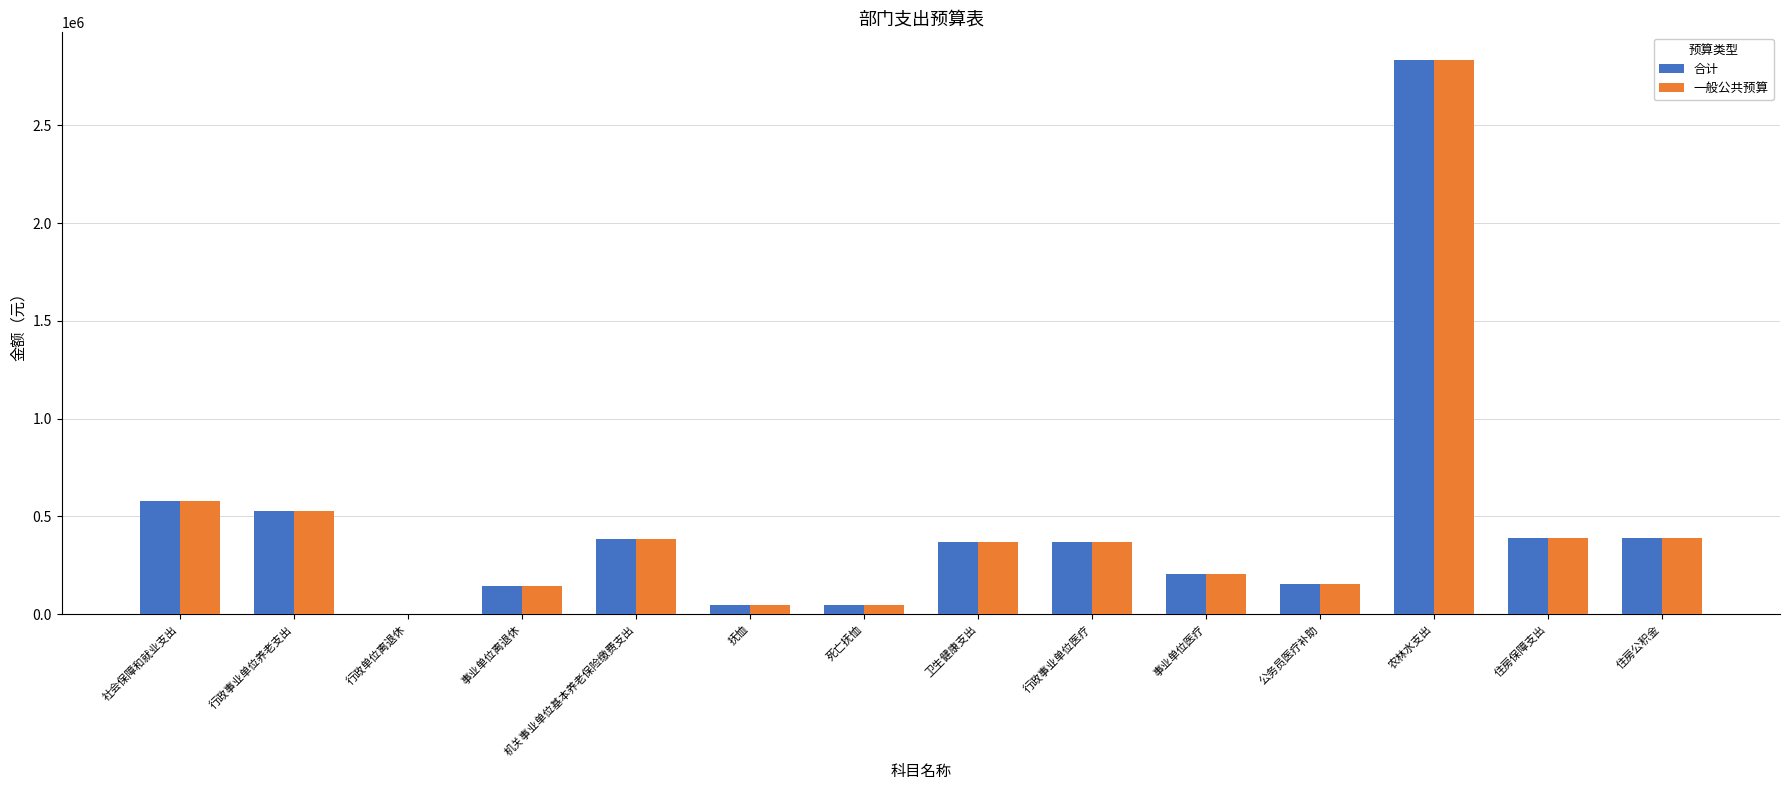

What is the maximum value shown in the chart?

2834065